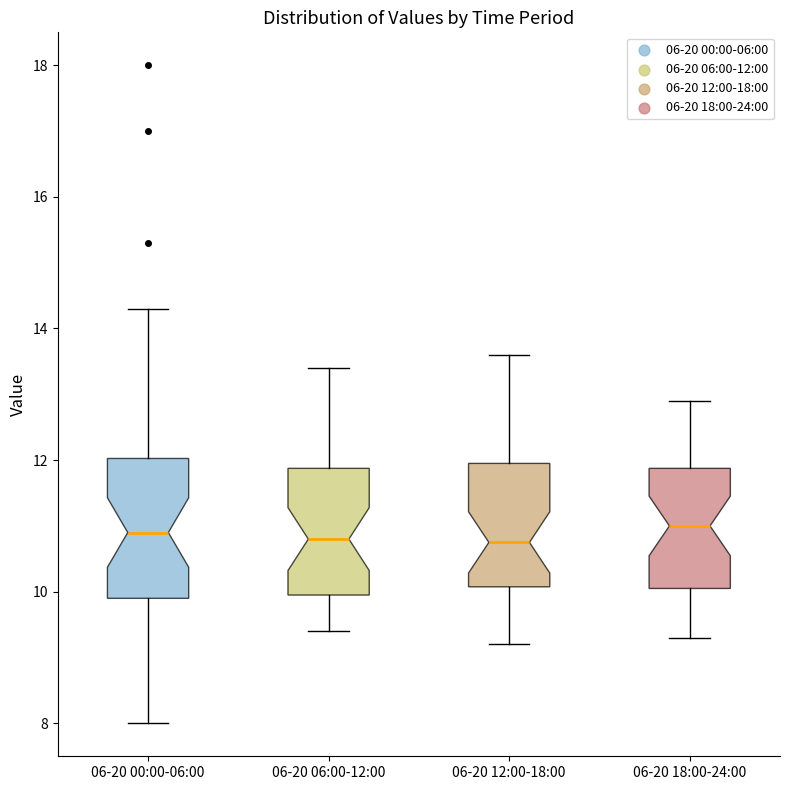

Reading left to right, read every box against the y-axis: the position of its median line, the range the box covers, and the ends of its whiskers. The values are not printed on the chart, so give them approximately, as read against the axis.

06-20 00:00-06:00: median 11.0, box 10.0 to 12.0, whiskers 8.0 to 14.4
06-20 06:00-12:00: median 10.8, box 10.0 to 11.8, whiskers 9.4 to 13.4
06-20 12:00-18:00: median 10.8, box 10.0 to 12.0, whiskers 9.2 to 13.6
06-20 18:00-24:00: median 11.0, box 10.0 to 11.8, whiskers 9.4 to 13.0